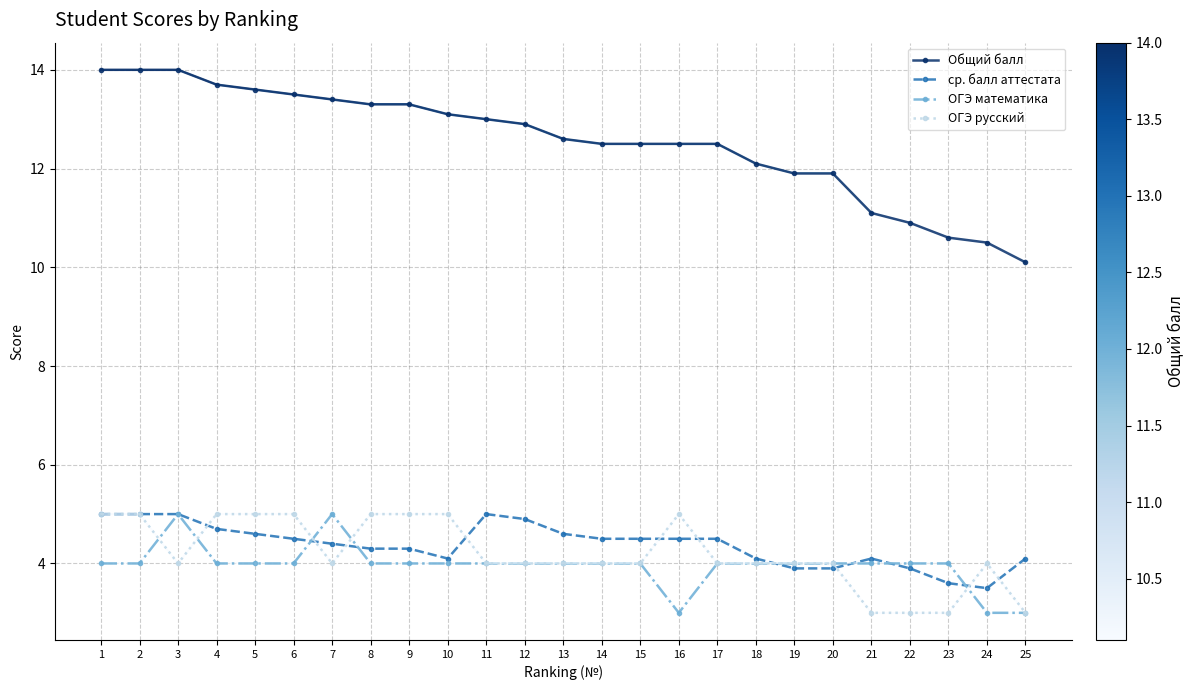

What is the smallest value displayed?

3.0